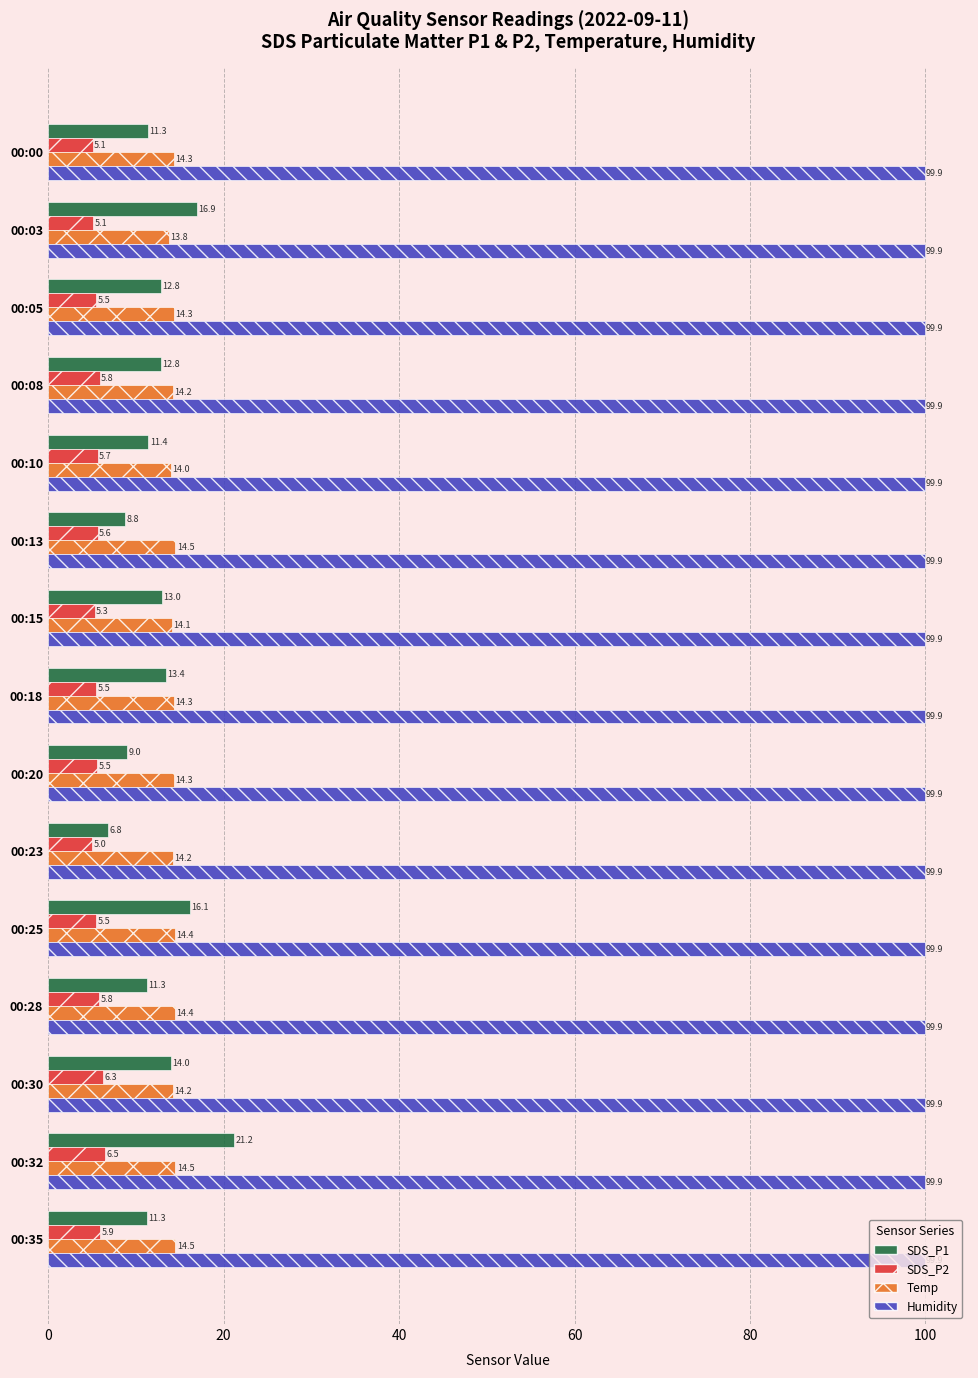

Which series has the largest total across all categories?

Humidity